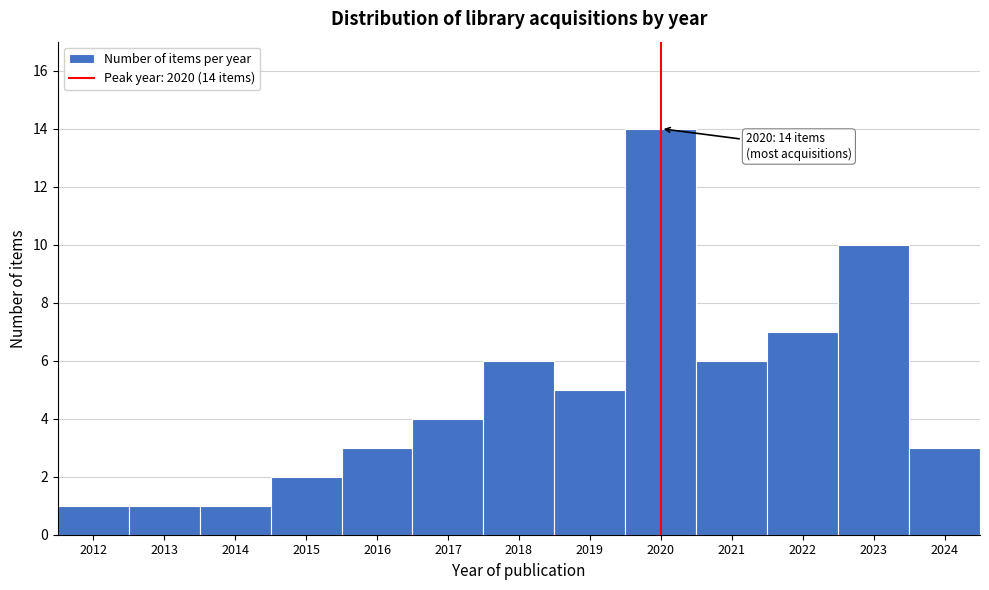

Over which range of the x-axis is the bar tallest?

2019.5 to 2020.5